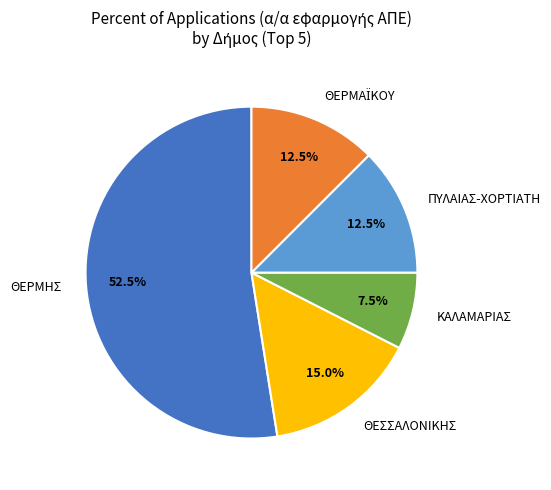

What percentage is the ΘΕΣΣΑΛΟΝΙΚΗΣ slice, to the nearest percent?

15%